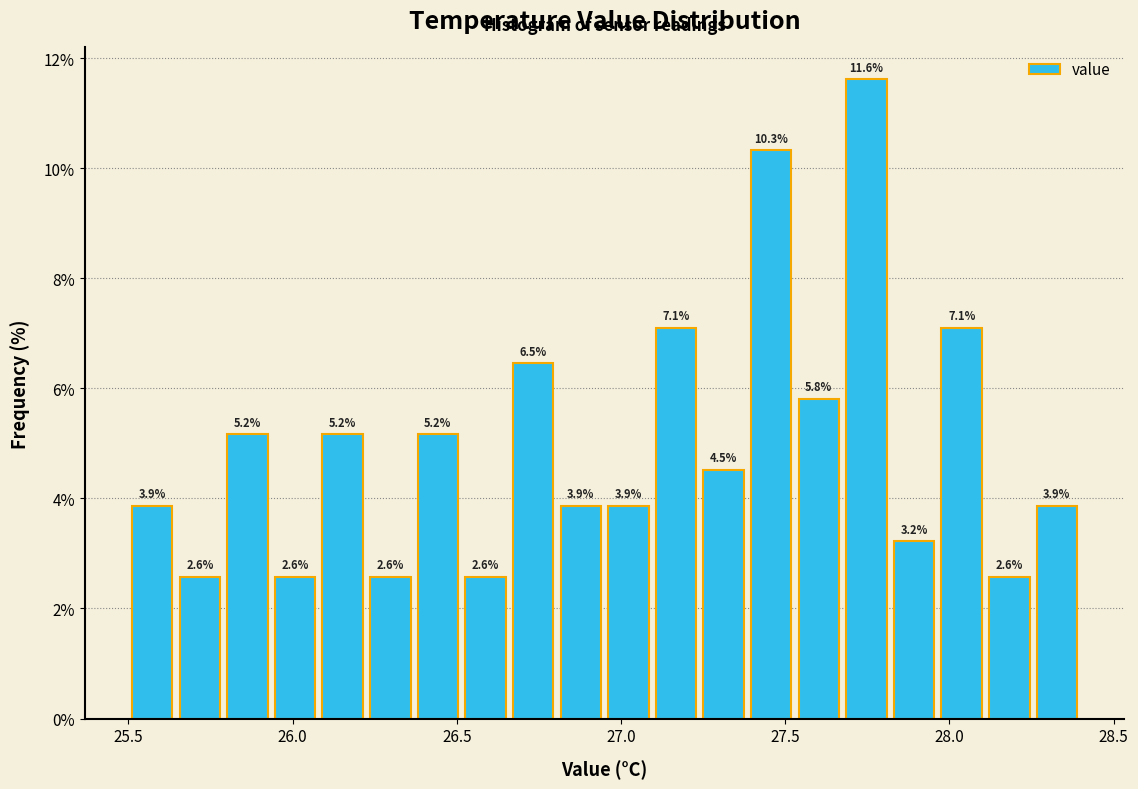

Read against the x-axis, roughly where is the centre of the tallest bar?

27.75